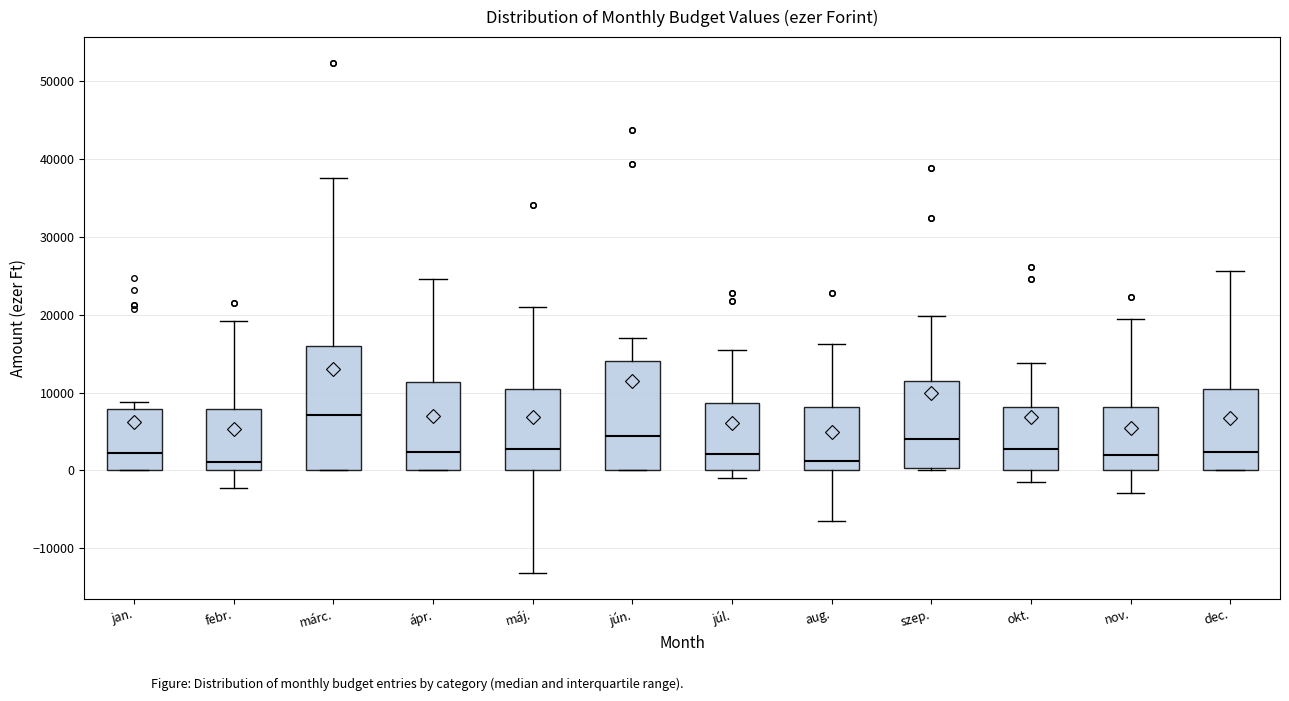

Comparing the boxes themselves (not the whiskers), which one is the tallest?

márc.